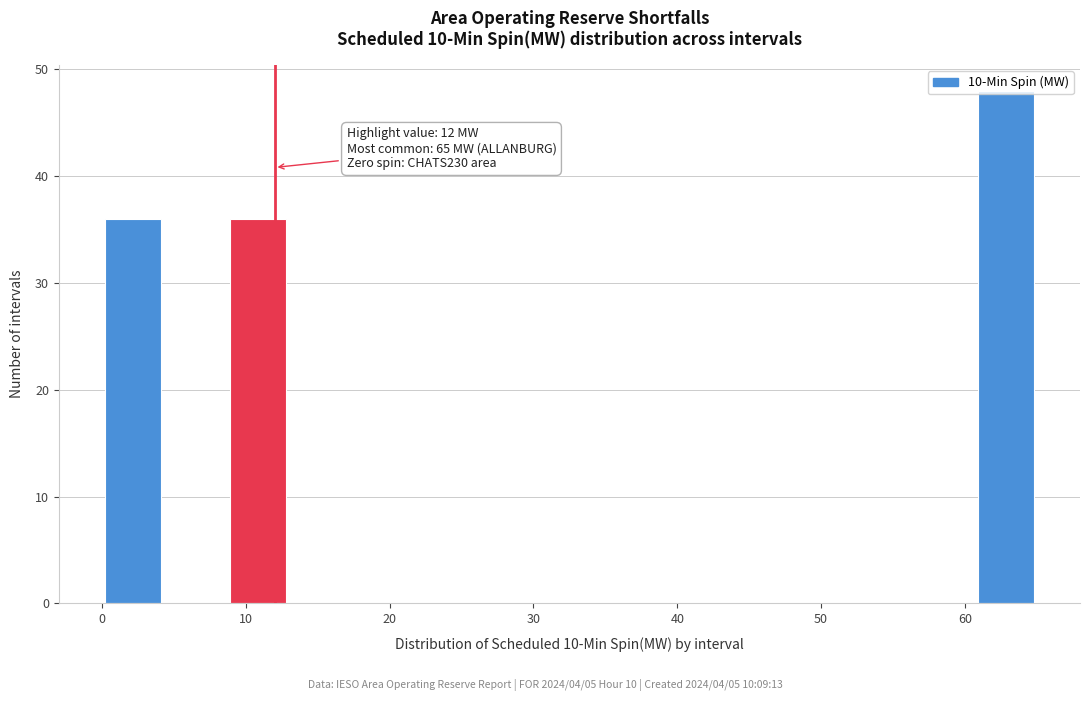

Over which range of the x-axis is the bar tallest?

61 to 65